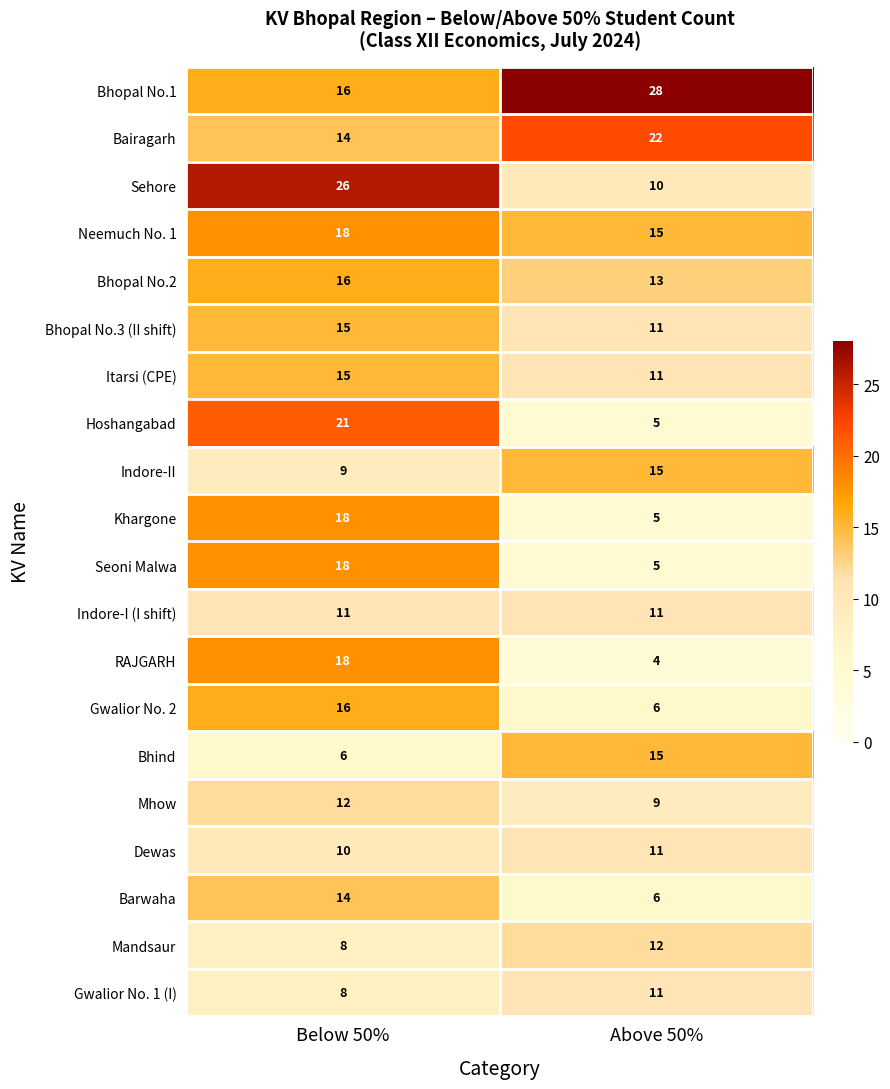

The Mandsaur series shows 14 at Below 50%. True or false?

False